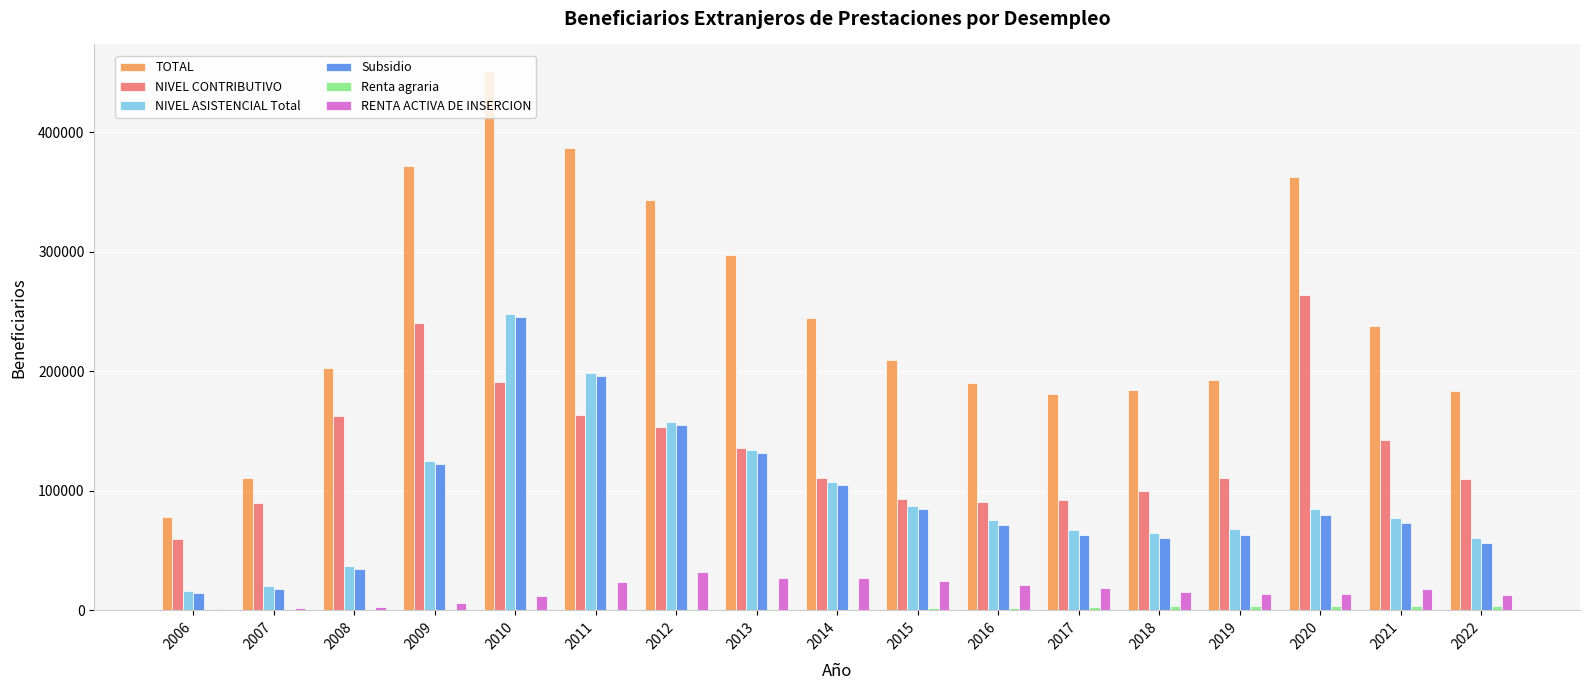

What is the total value across all series at 2019?

451569.0